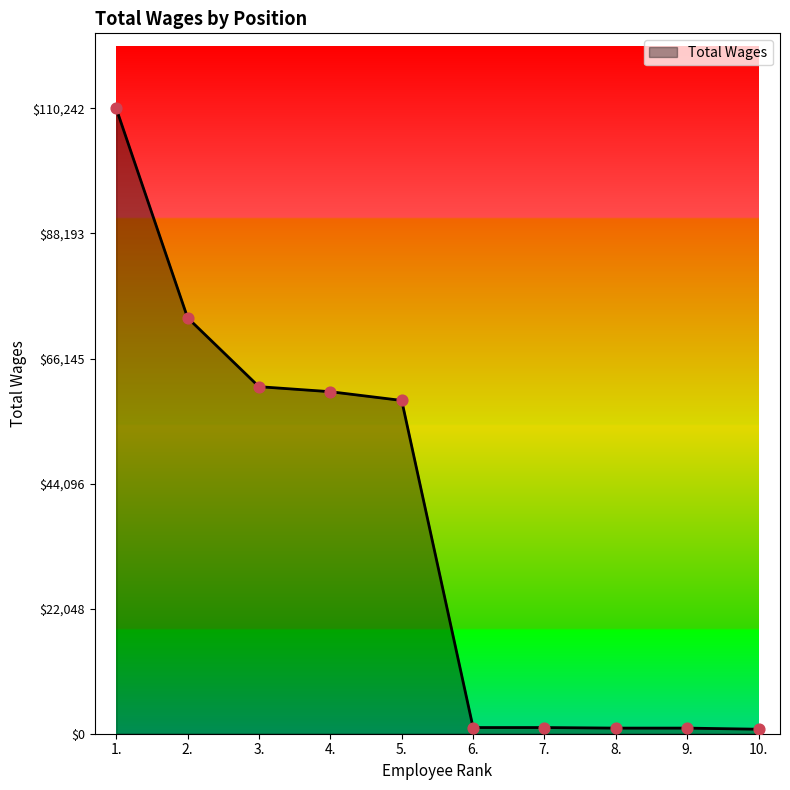

Which has a higher value, 2. or 5.?

2.